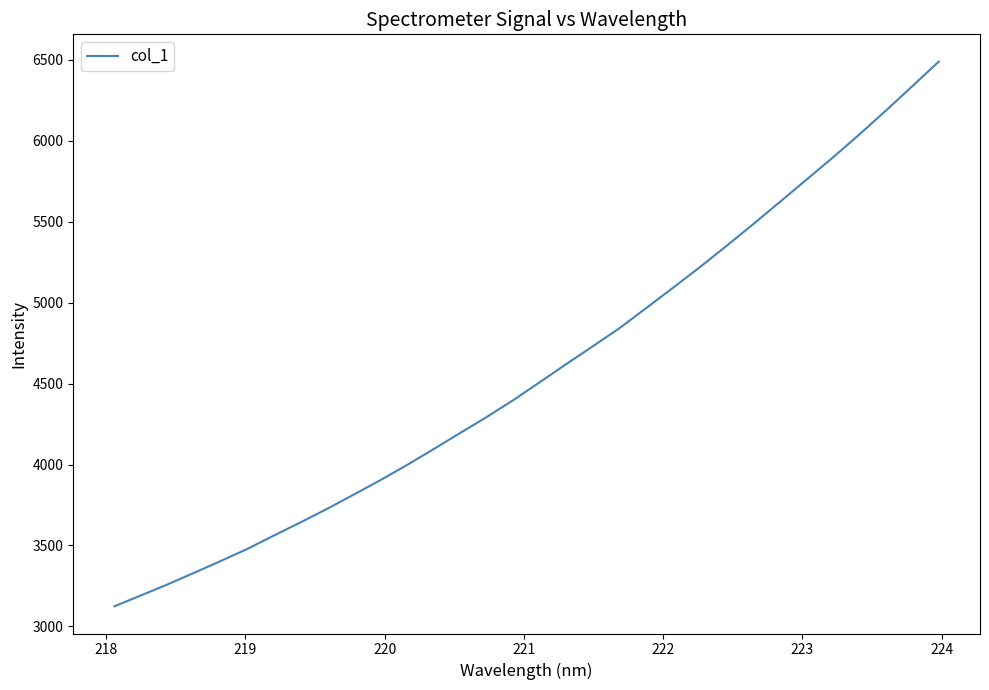

What is the difference between the maximum and minimum values?

3365.4